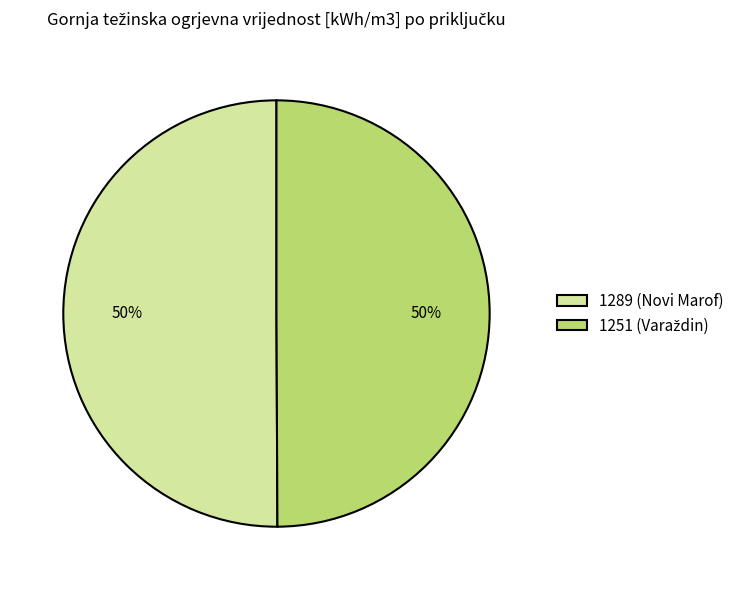

To the nearest percent, what percentage of the pie is 1289 (Novi Marof)?

50%